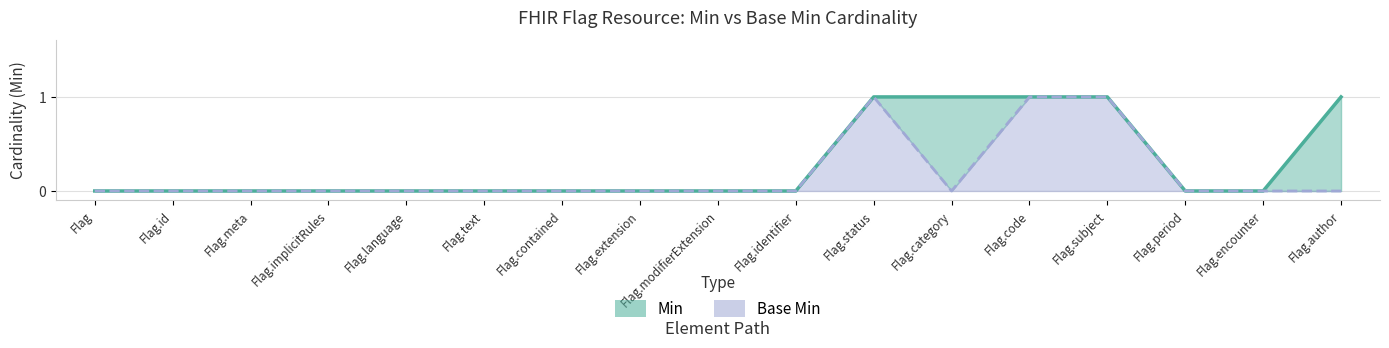

Which series has the largest total across all categories?

Min